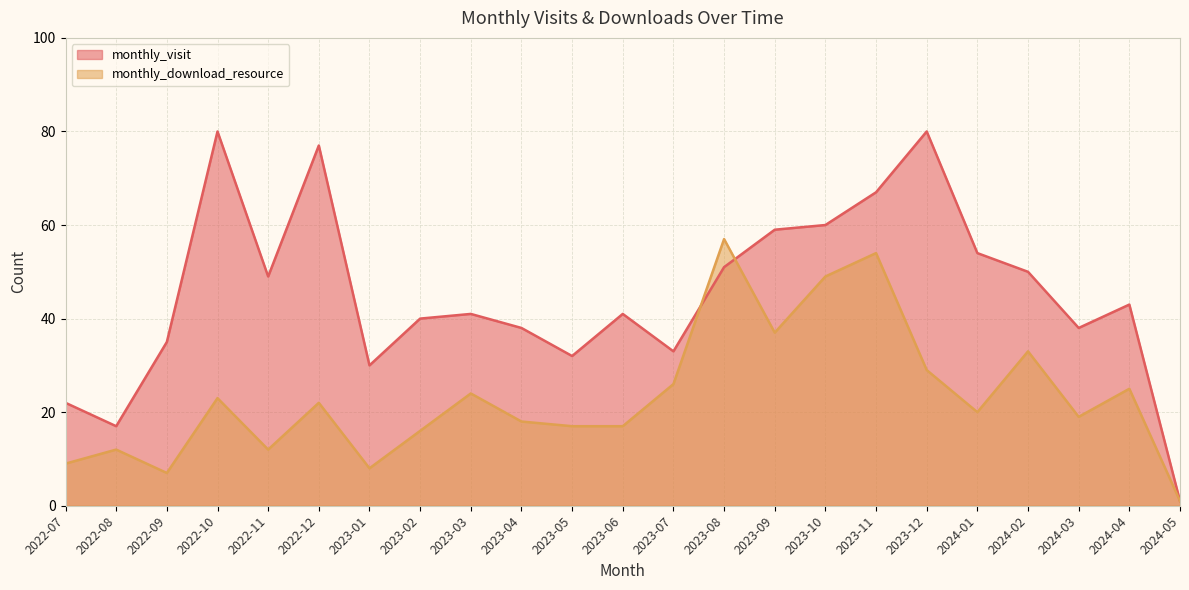

After their last crossing, which series has the higher values: monthly_visit or monthly_download_resource?

monthly_visit